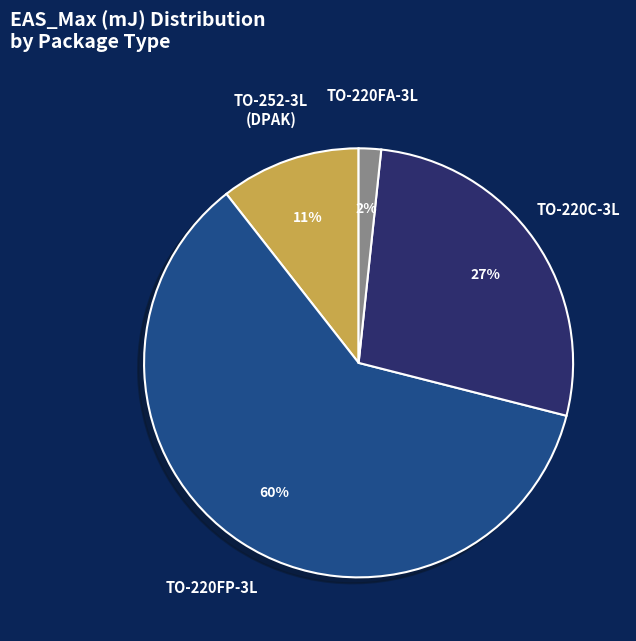

What is the largest slice in the pie chart?

TO-220FP-3L